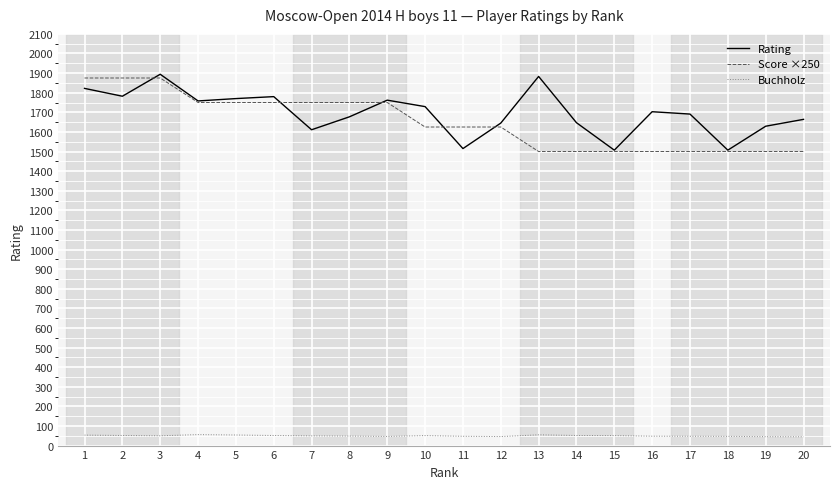

What is the spread (max minus min) of values at 12?

1599.0